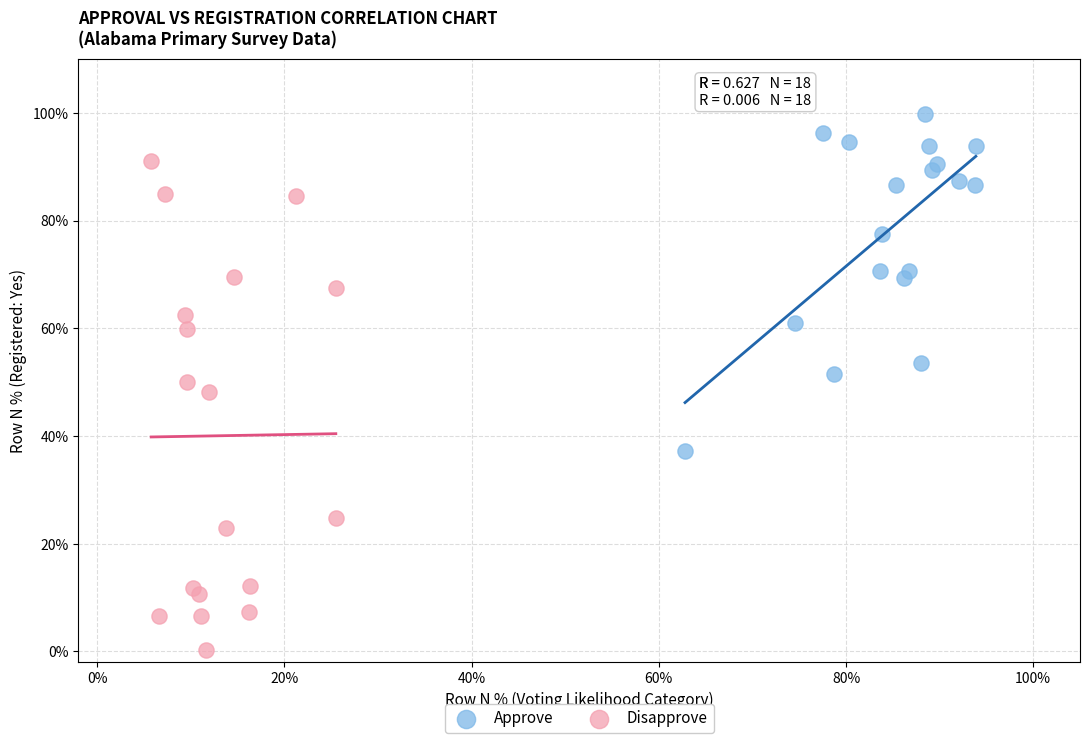

What are all the series names shown in the legend?

Approve, Disapprove